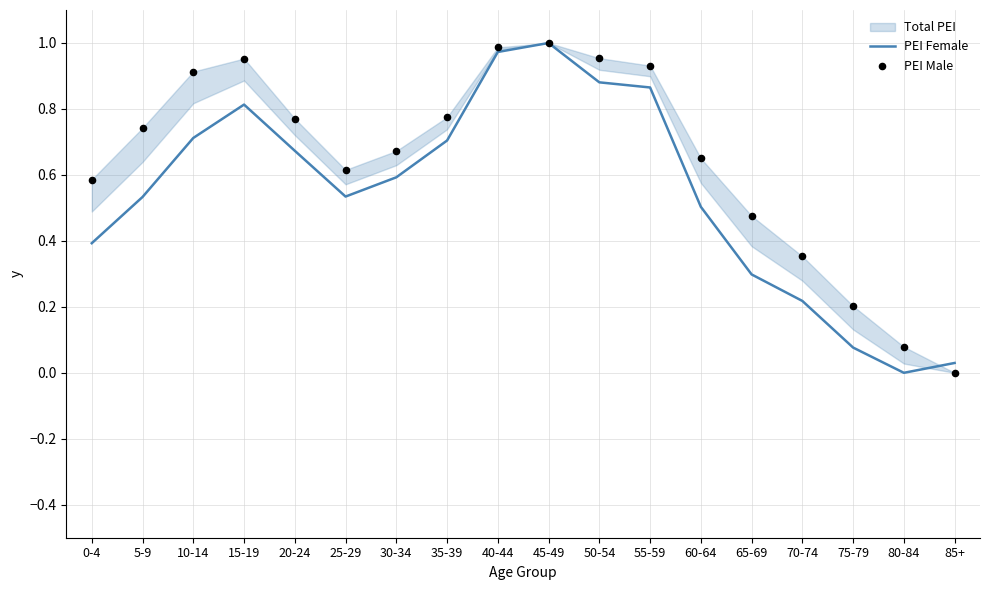

Is the value of PEI Female at 30-34 greater than the value of PEI Male at 15-19?

No